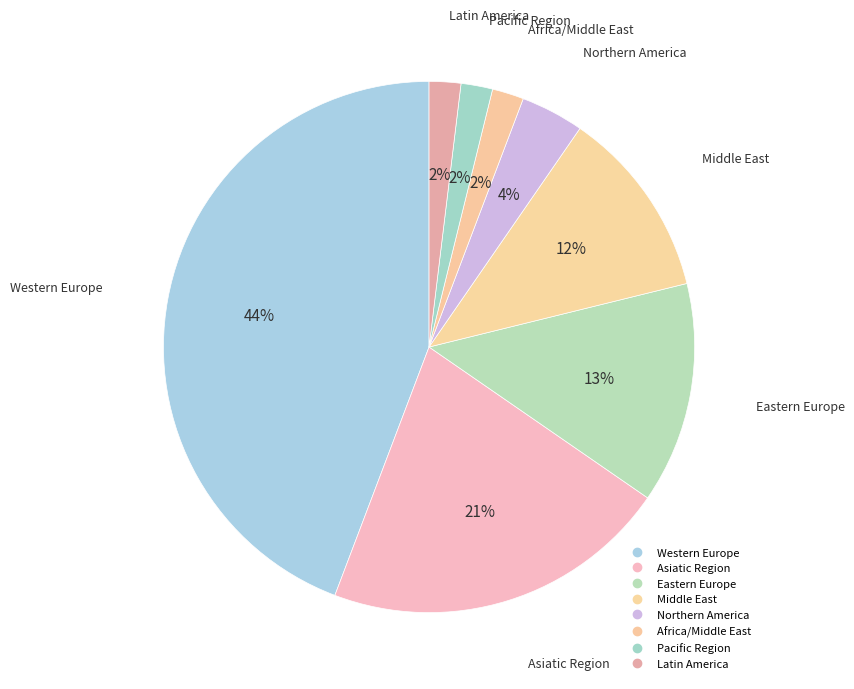

How many segments does this pie chart have?

8